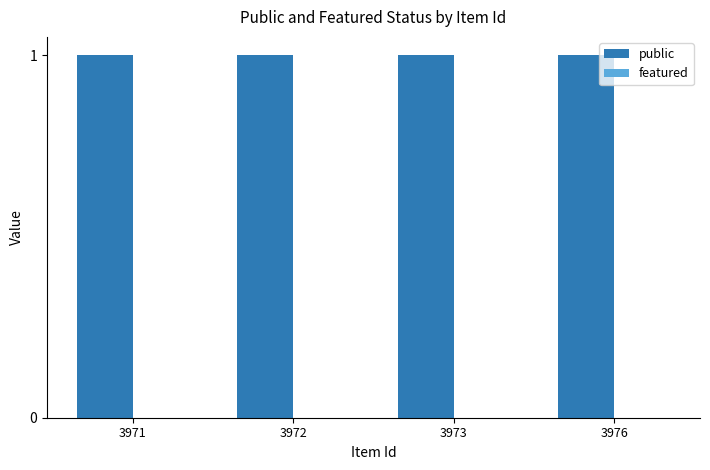

Rank the series at 3973 from lowest to highest value.

featured, public